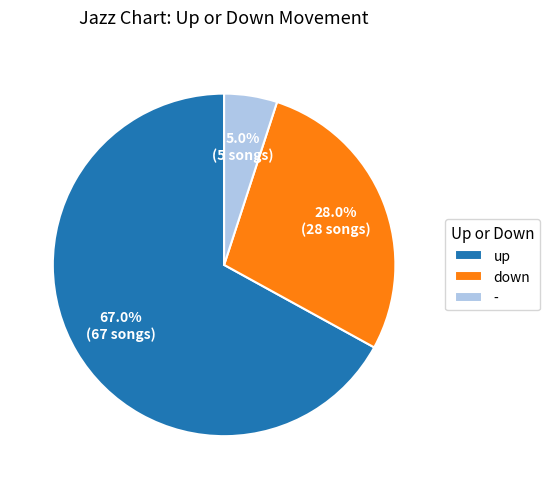

Combined, what portion of the pie is - and up?

72.0%